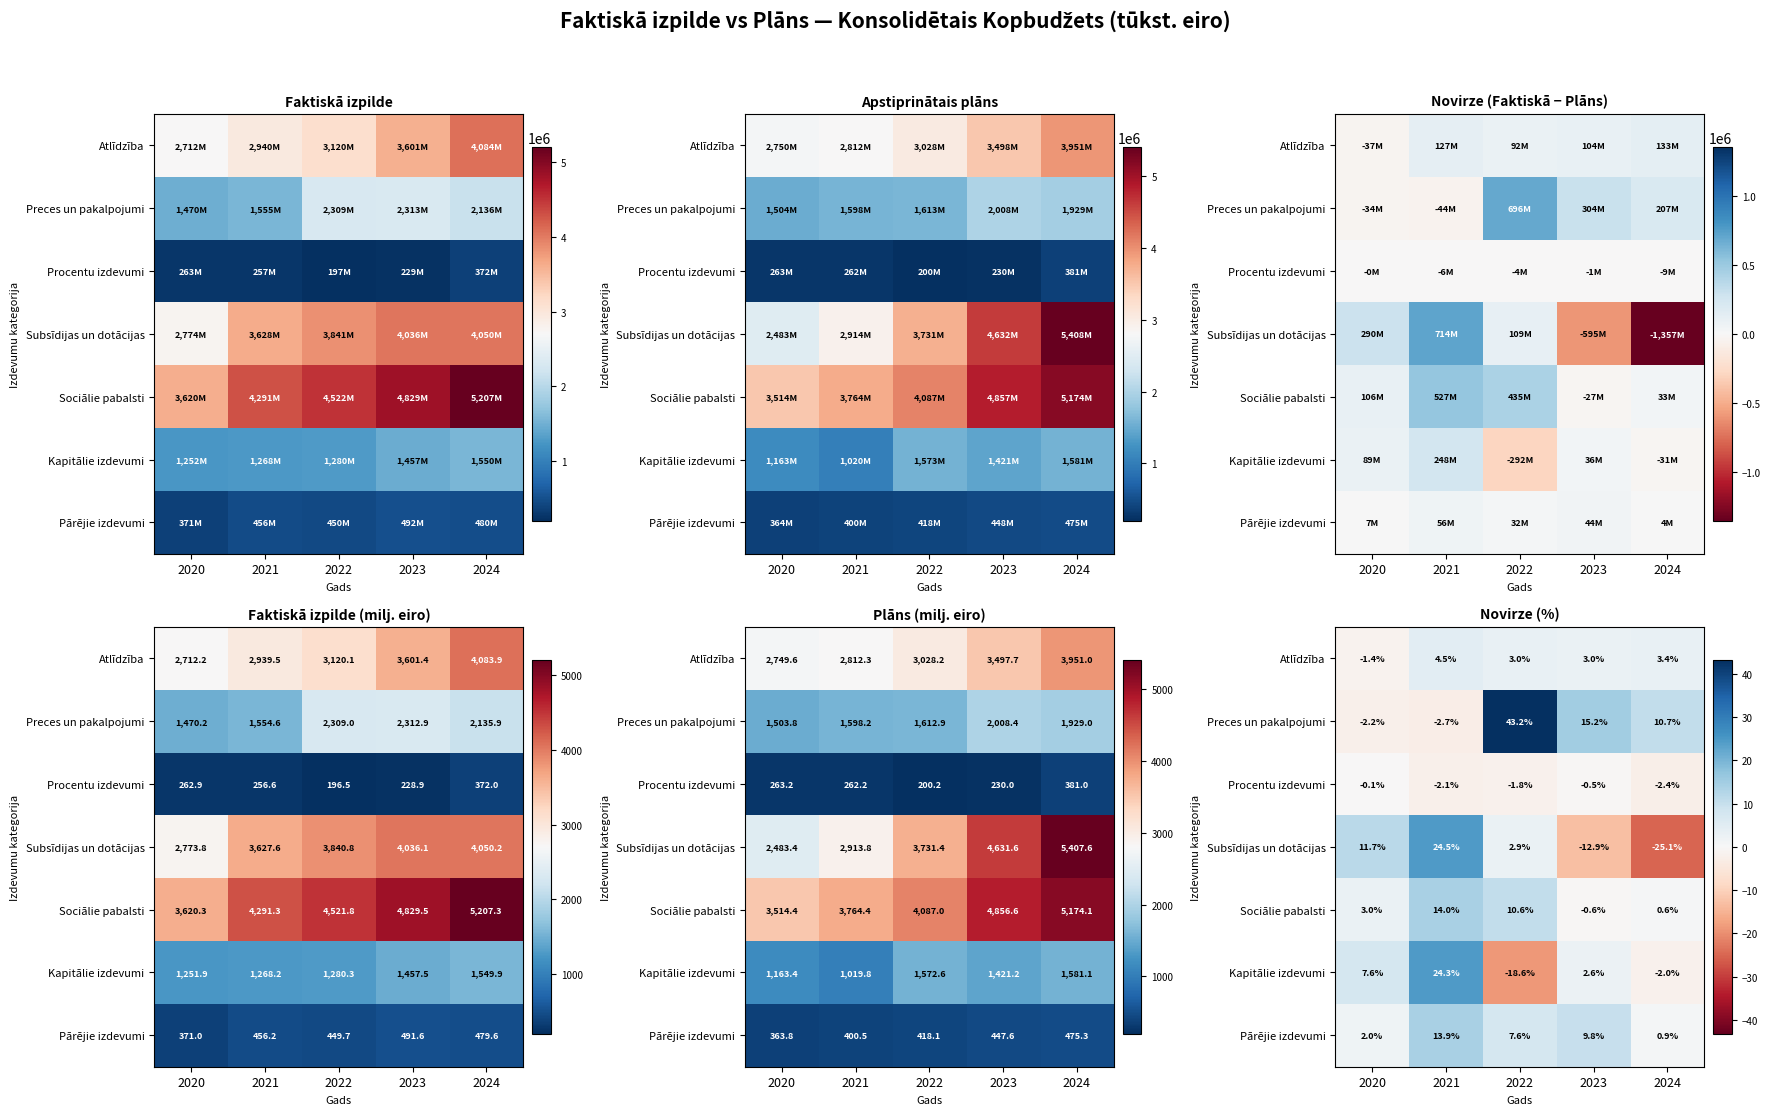

The Atlīdzība series shows 1.8 at 2023. True or false?

False